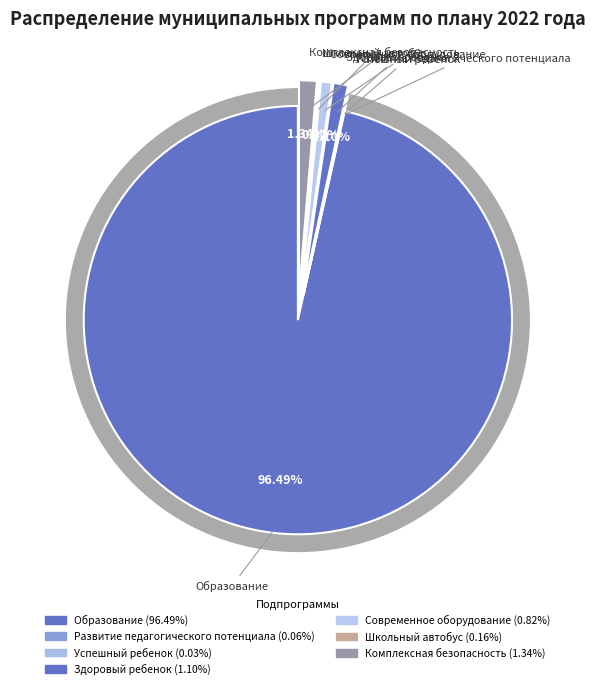

Does Образование represent more than half of the total?

Yes